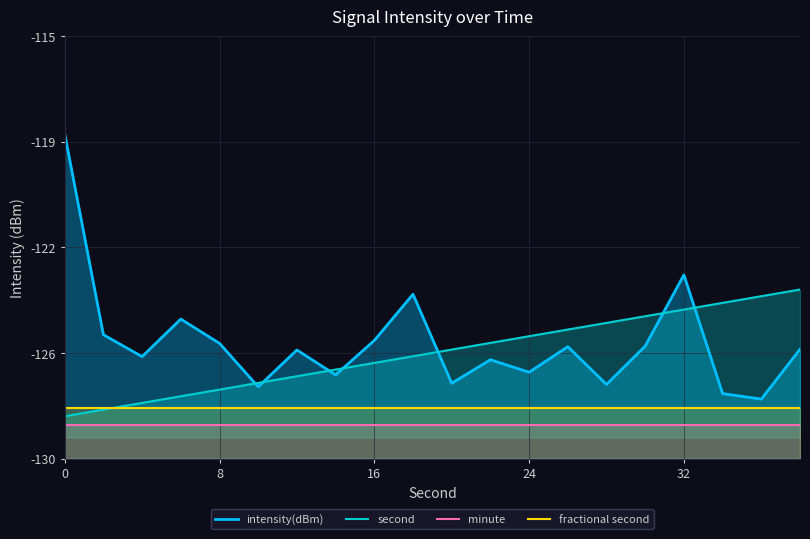

Which series has the largest range (max minus min)?

intensity(dBm)